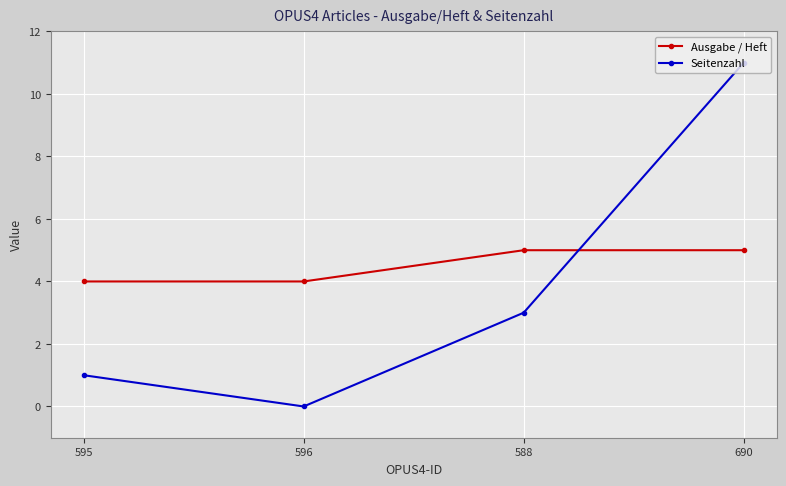

Between 596 and 588, which series saw the biggest shift?

Seitenzahl